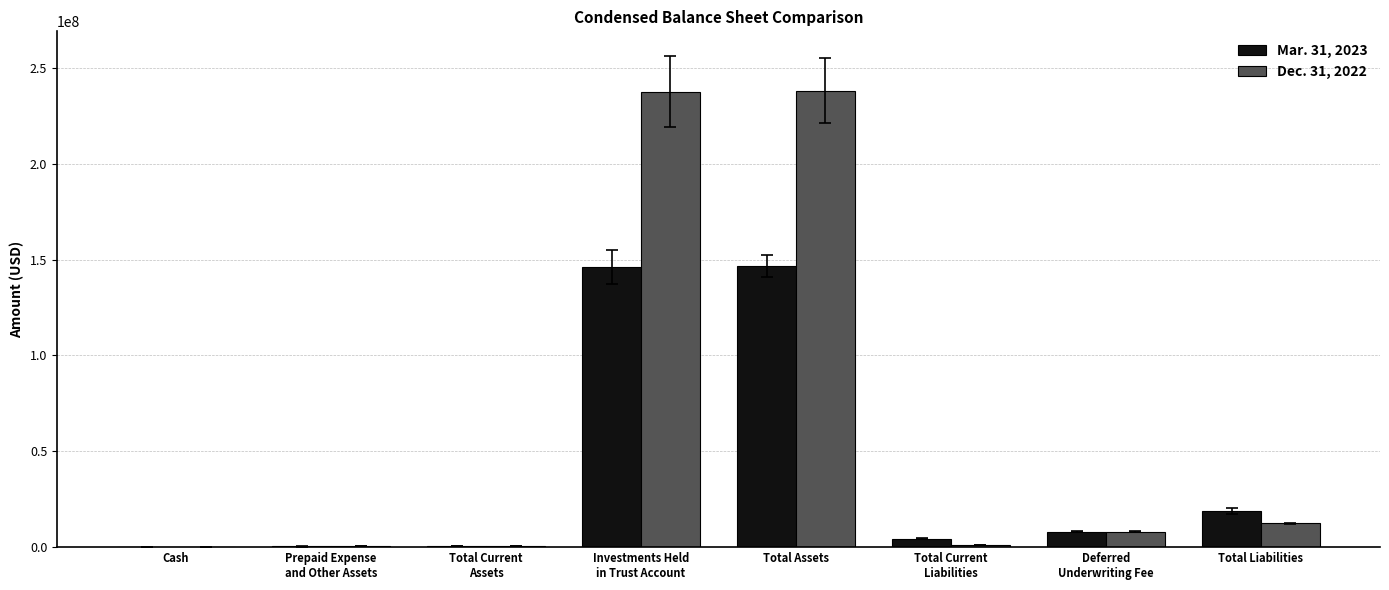

What is the total value across all series at Total Liabilities?

31118882